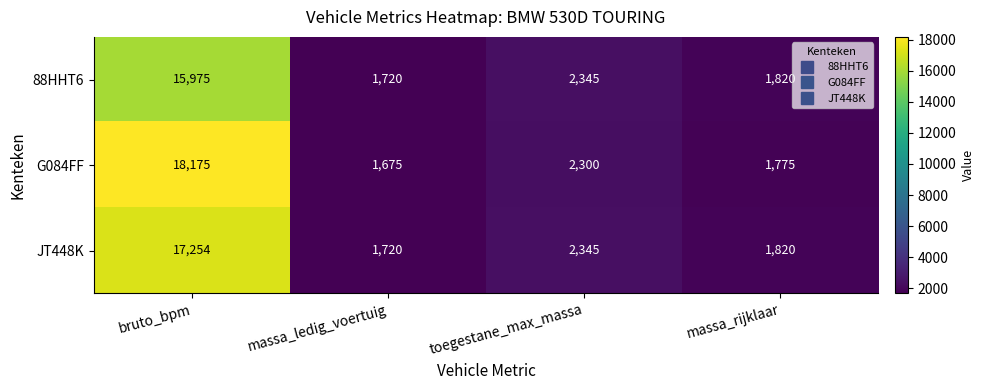

Count the number of data series in this chart.

3